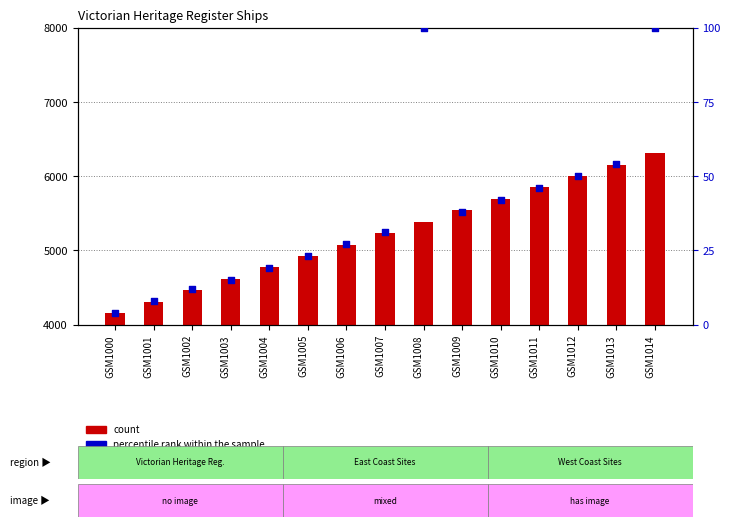

At which category is the sum across all series the highest?

GSM1014